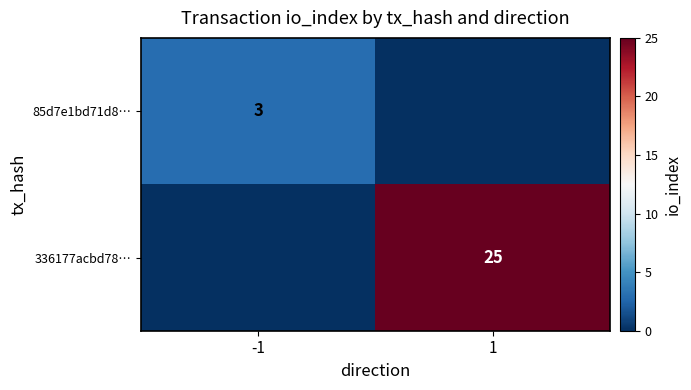

The value of 85d7e1bd71d8… at -1 is 1. True or false?

False